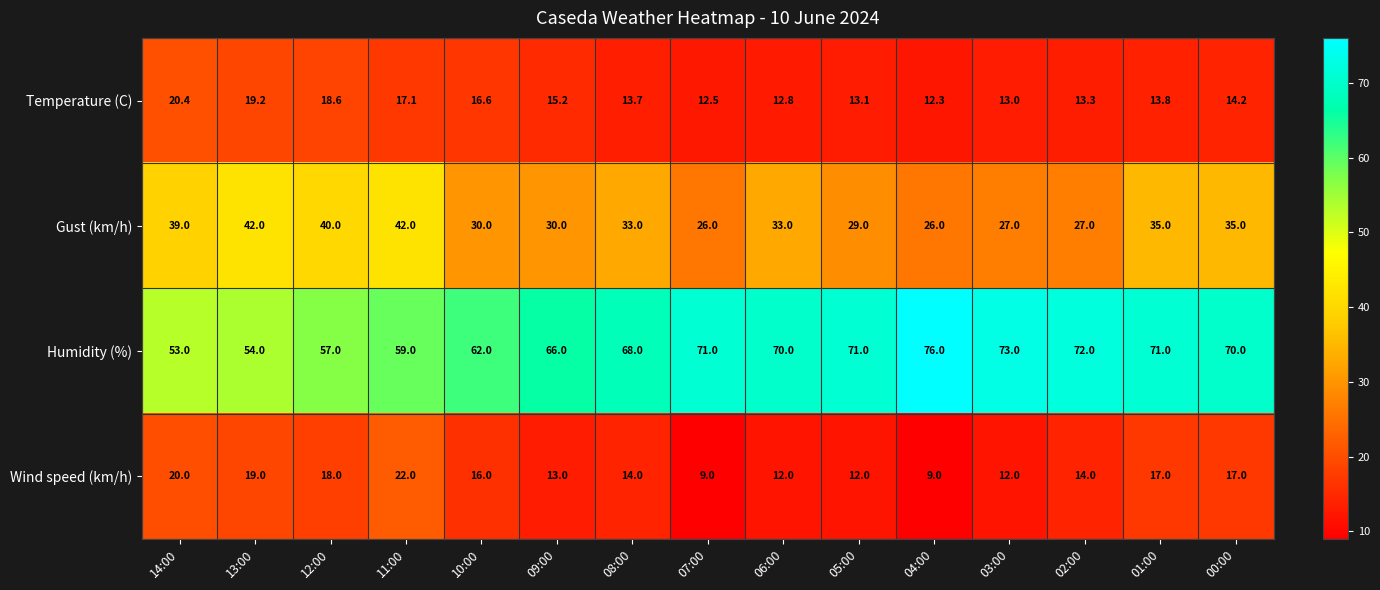

Read the Humidity (%) value at 03:00.

73.0